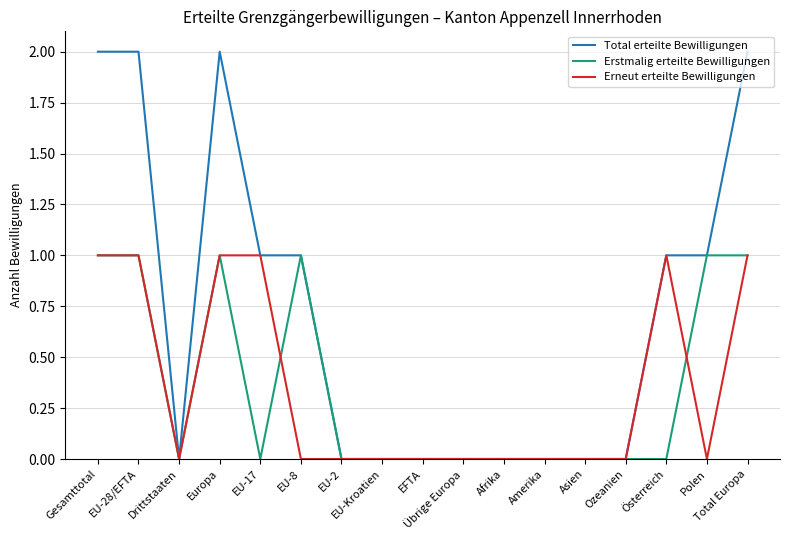

Is it true that Erneut erteilte Bewilligungen equals 0 at EU-Kroatien?

True